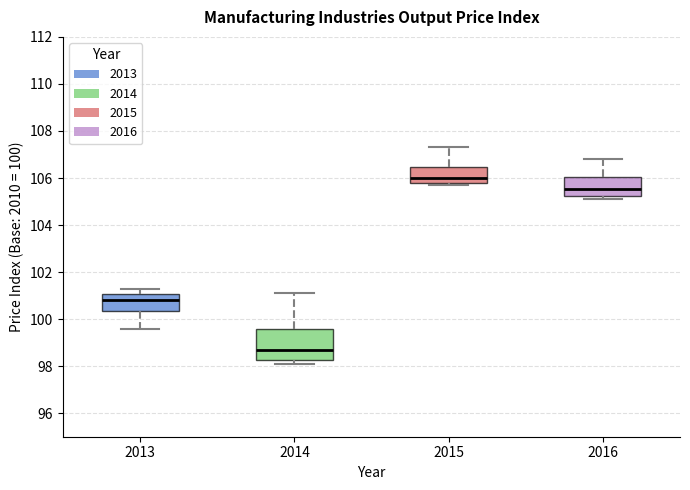

Where does the upper whisker of the box at x = 2013 end on the y-axis? The values are not printed on the chart, so give them approximately, as read against the axis.

101.4